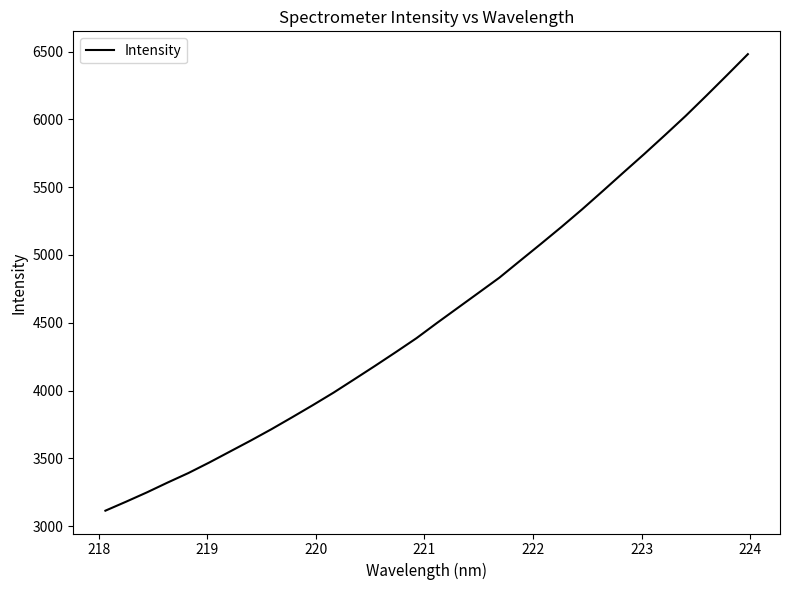

What is the maximum value shown in the chart?

6481.1